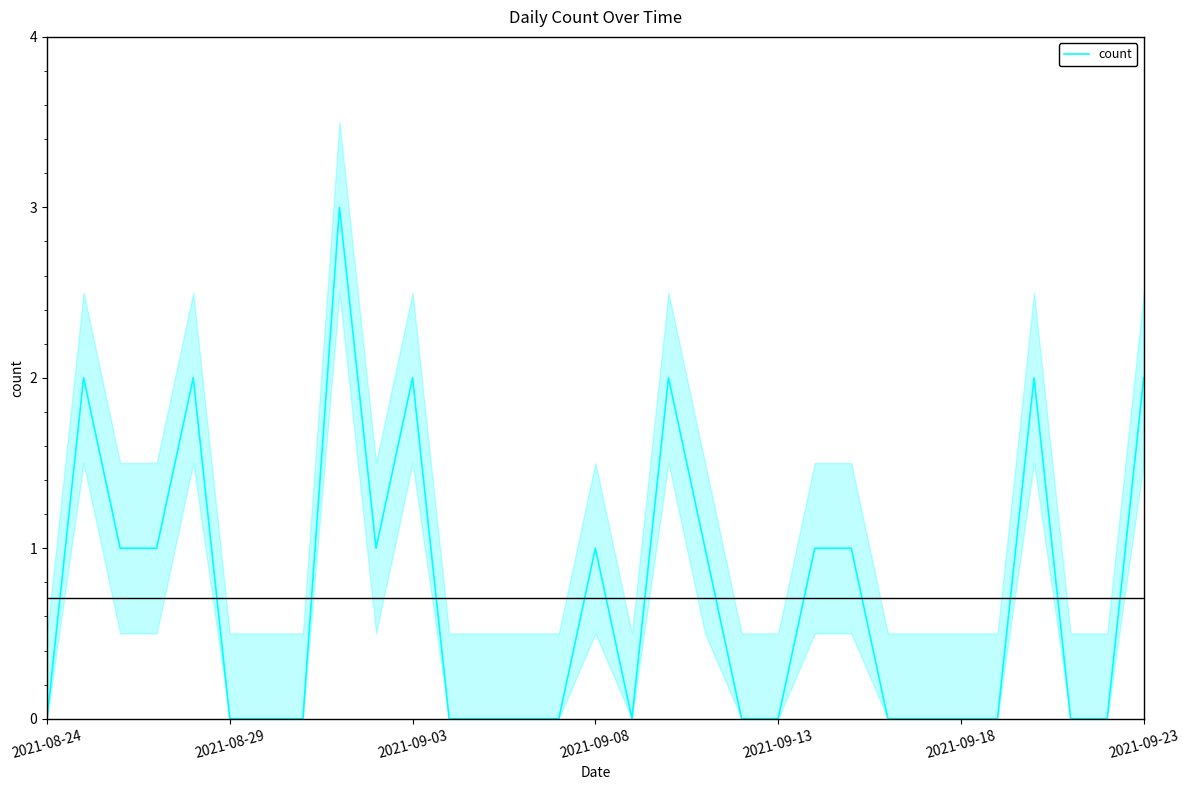

True or false: there are more than 0 points higher than both neighbors.

True